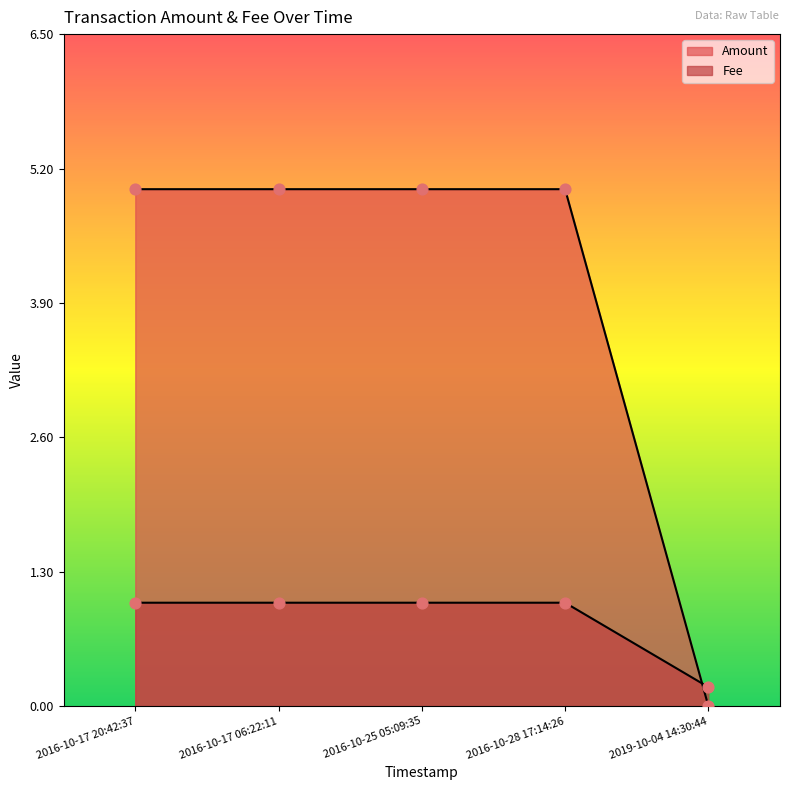

Which series has the largest total across all categories?

Amount